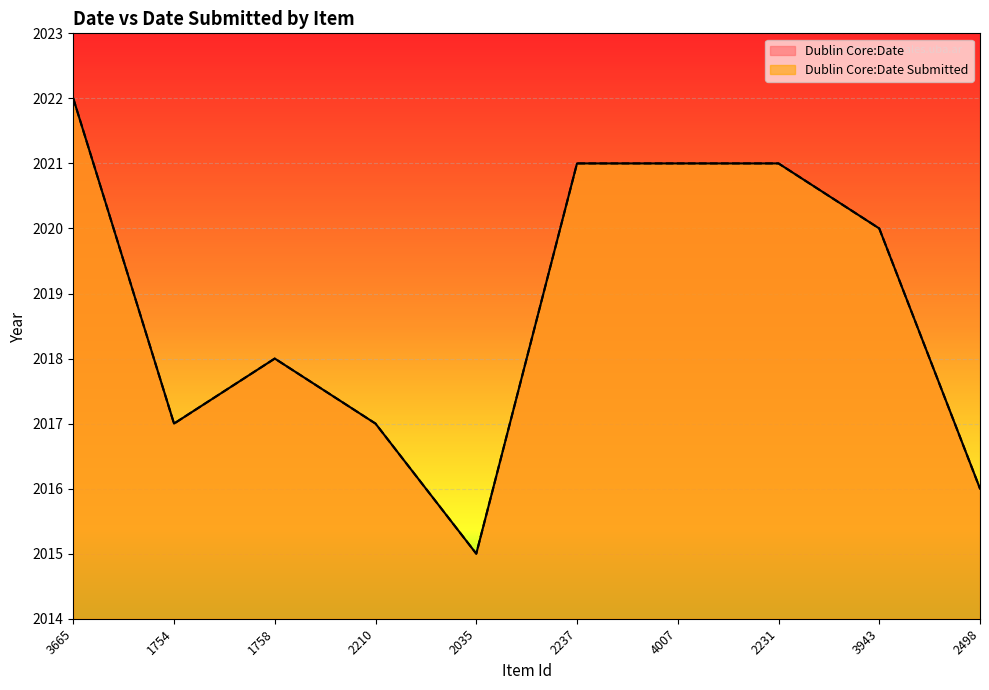

What is the label of the 5th point from the right?

2237